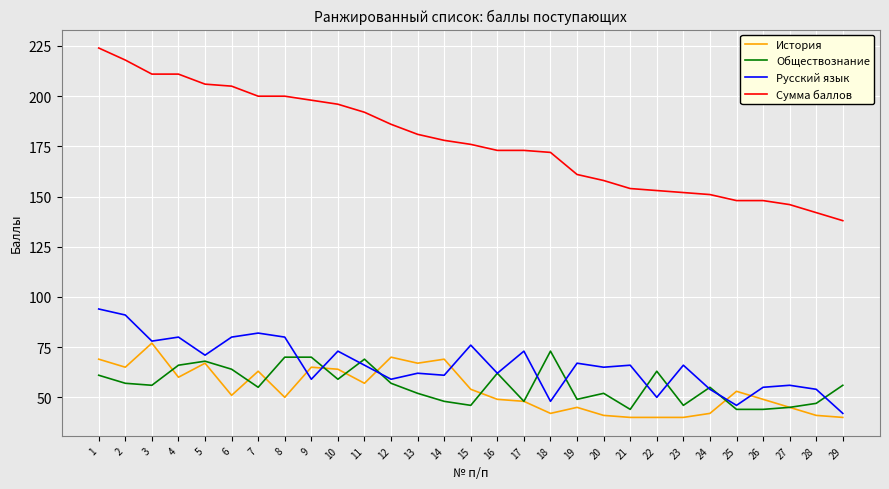

Which label corresponds to the largest value in the chart?

1